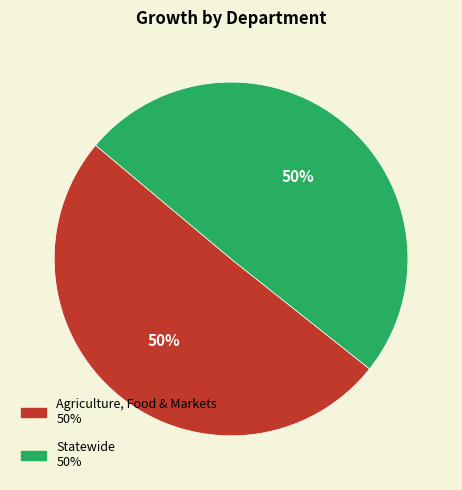

To the nearest percent, what is the average slice percentage?

50%